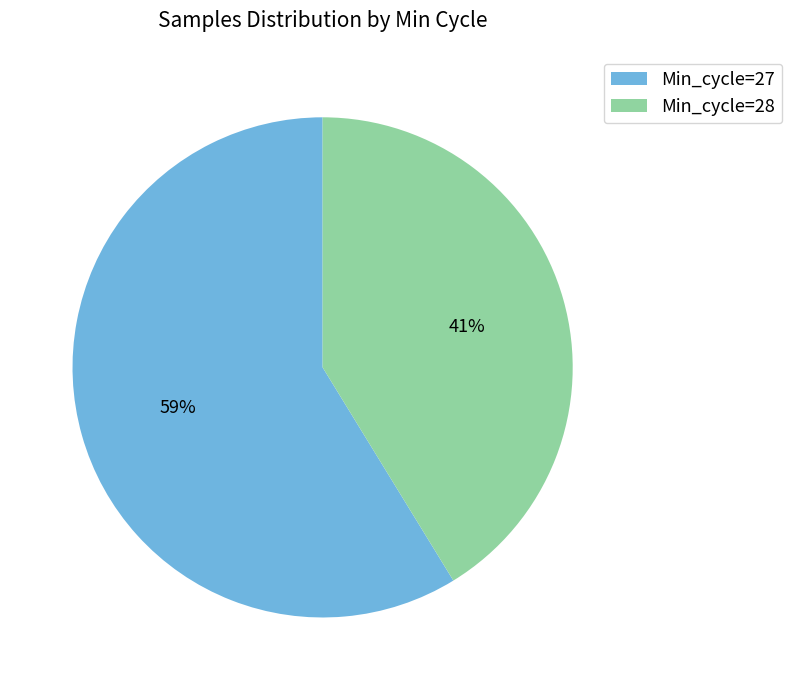

How many slices are in this pie chart?

2